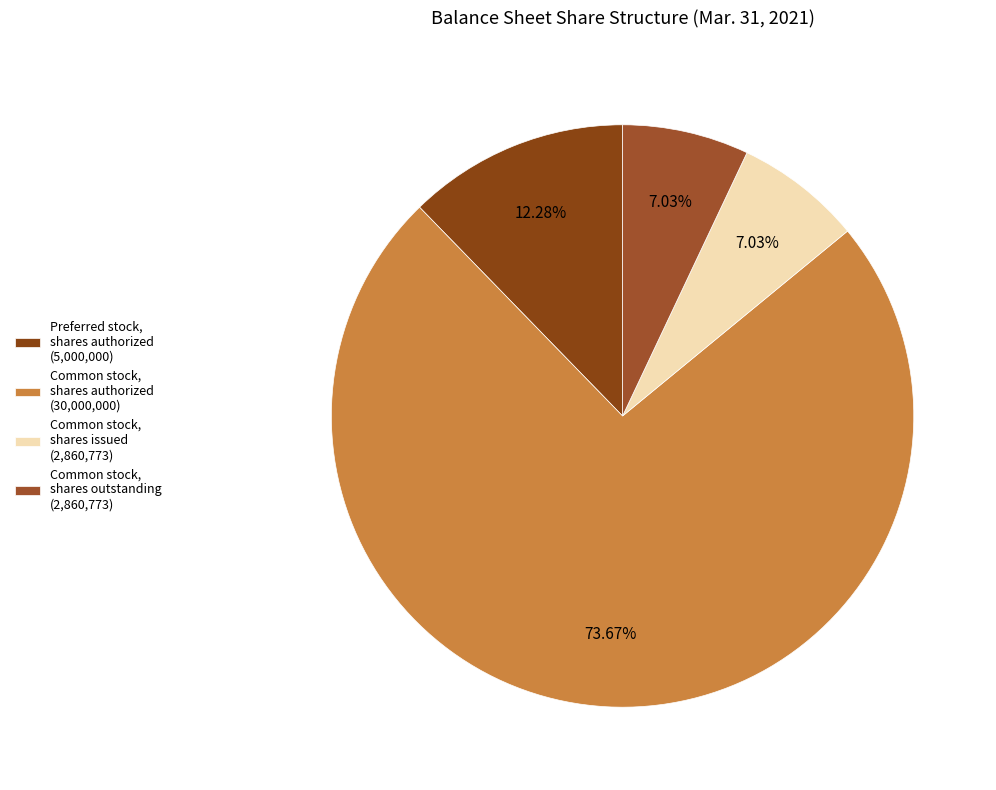

How many slices are in this pie chart?

4